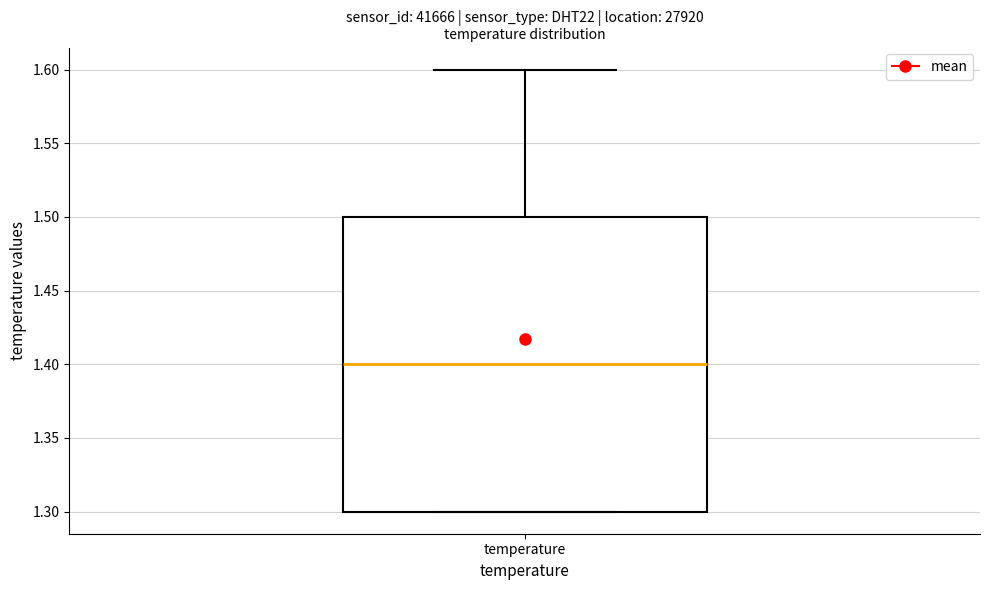

Read this box plot against the y-axis: the position of the median line, the range covered by the box, and the ends of both whiskers. The values are not printed on the chart, so give them approximately, as read against the axis.

median 1.4, box 1.3 to 1.5, whiskers 1.3 to 1.6